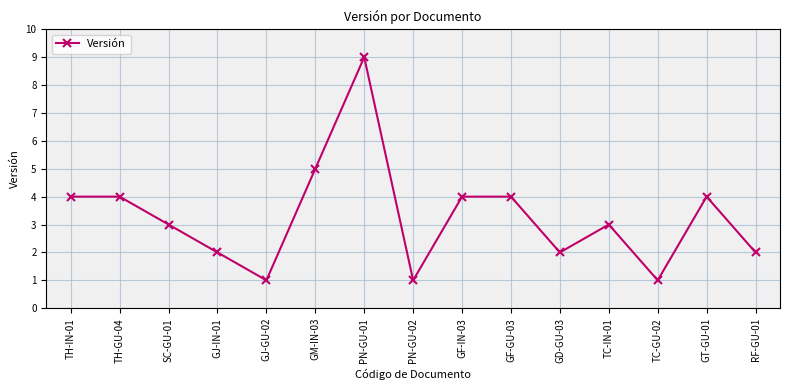

The value at TC-IN-01 is 3. True or false?

True